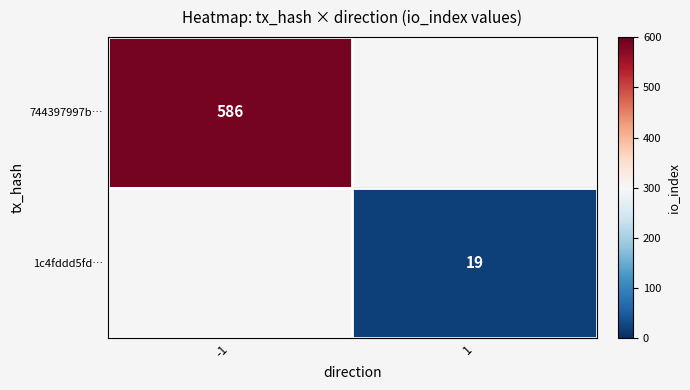

Is the value of 744397997b… at -1 greater than the value of 1c4fddd5fd… at 1?

Yes